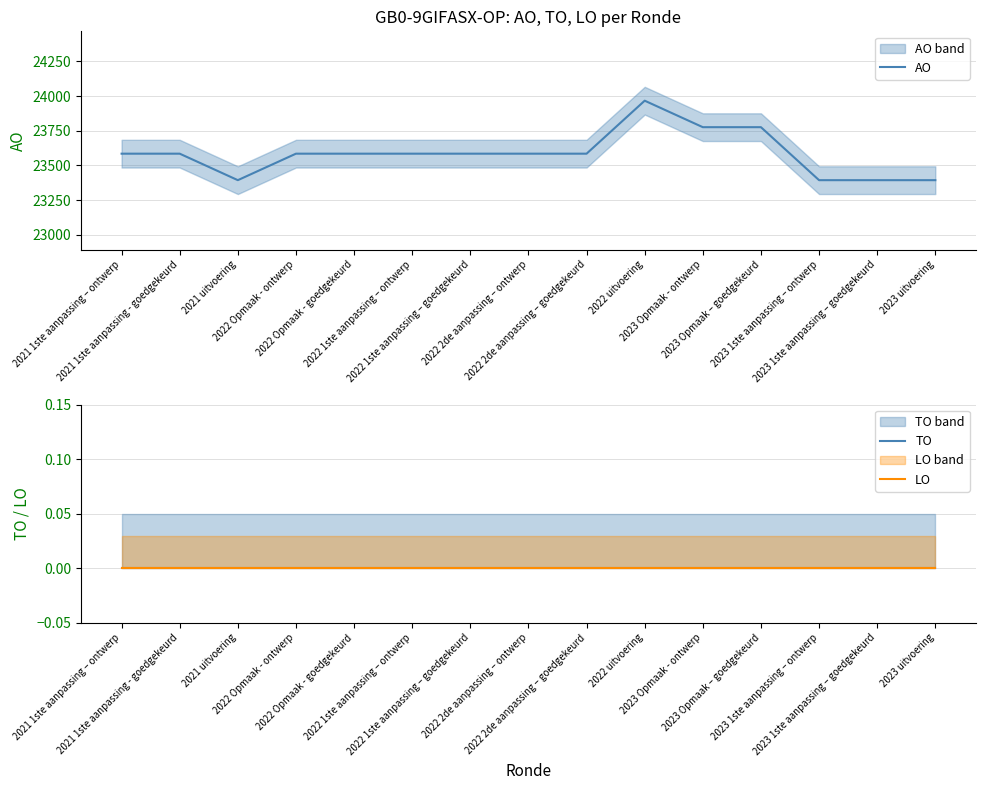

True or false: LO and TO cross at least once.

False